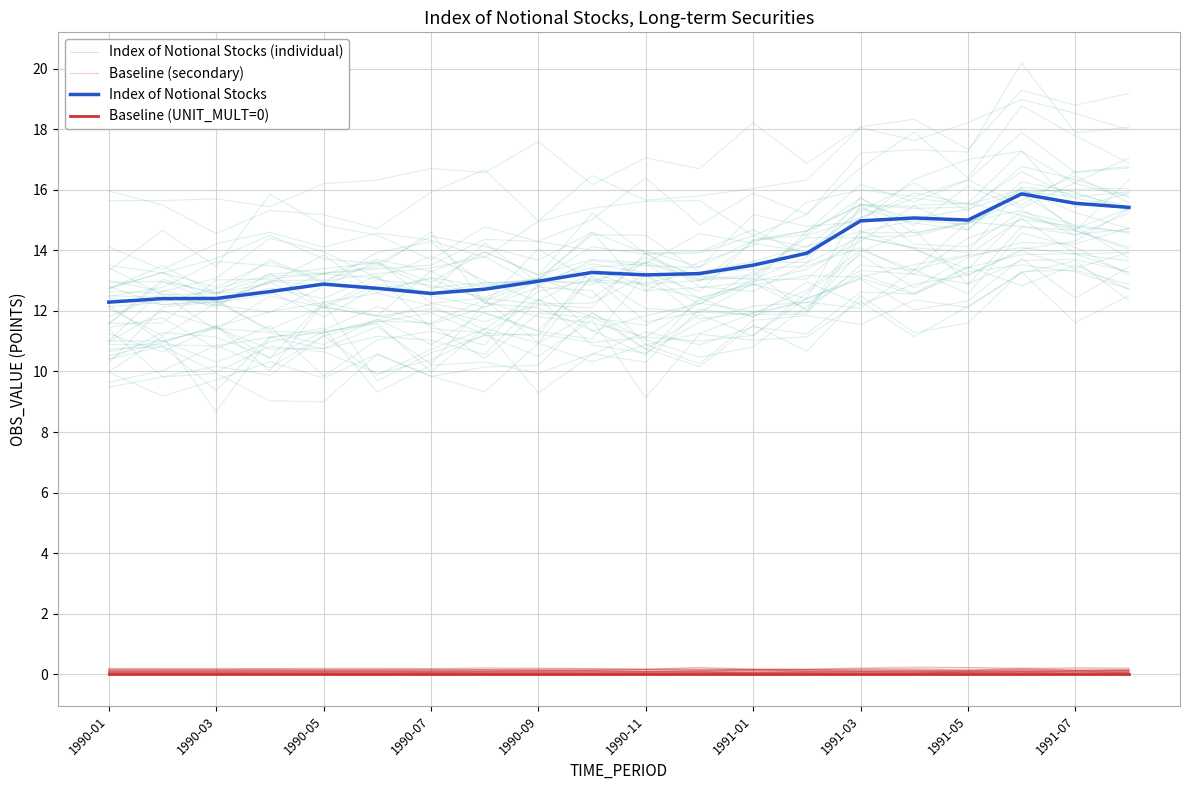

What is the total value across all series at 13?

27.8